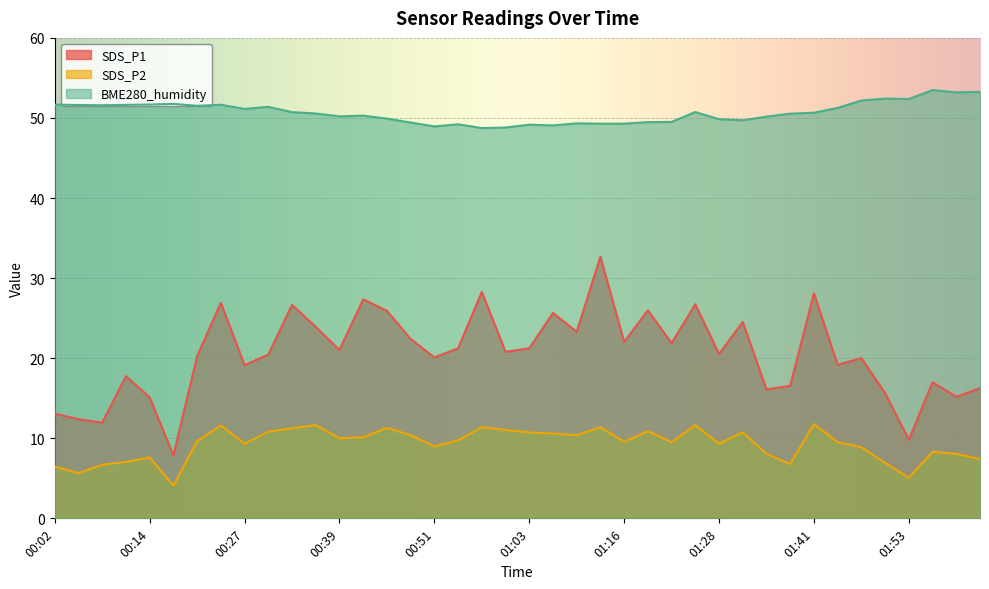

How many data points does each series have?

40